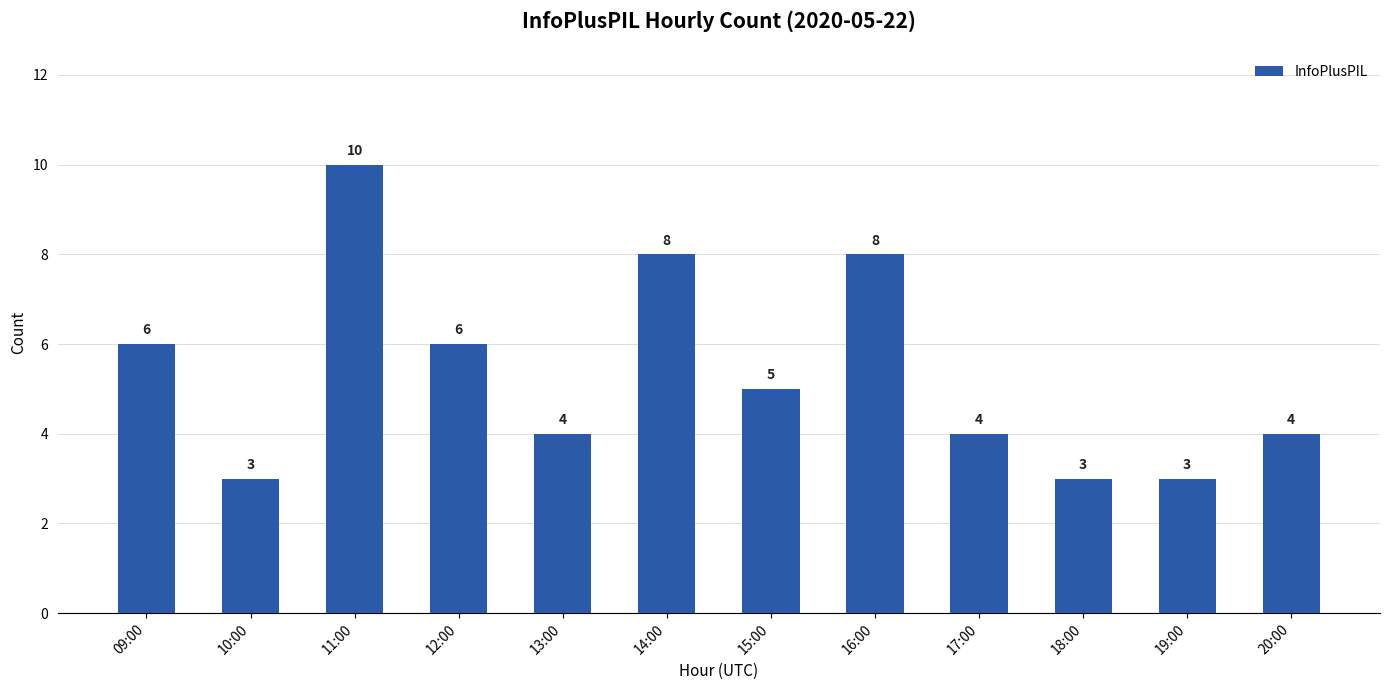

How many values are below 5?

6